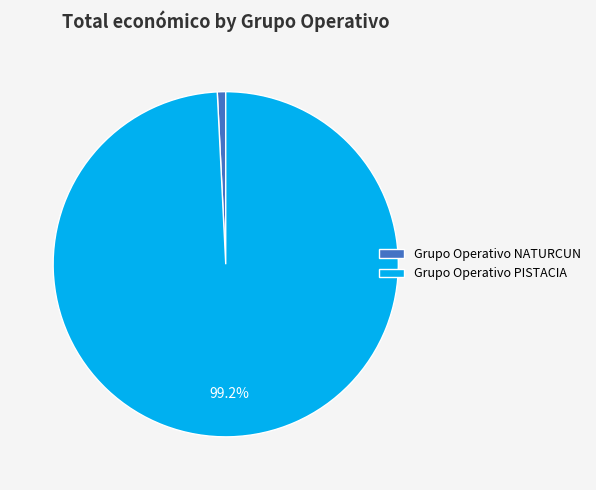

To the nearest percent, what percentage of the pie is Grupo Operativo NATURCUN?

1%